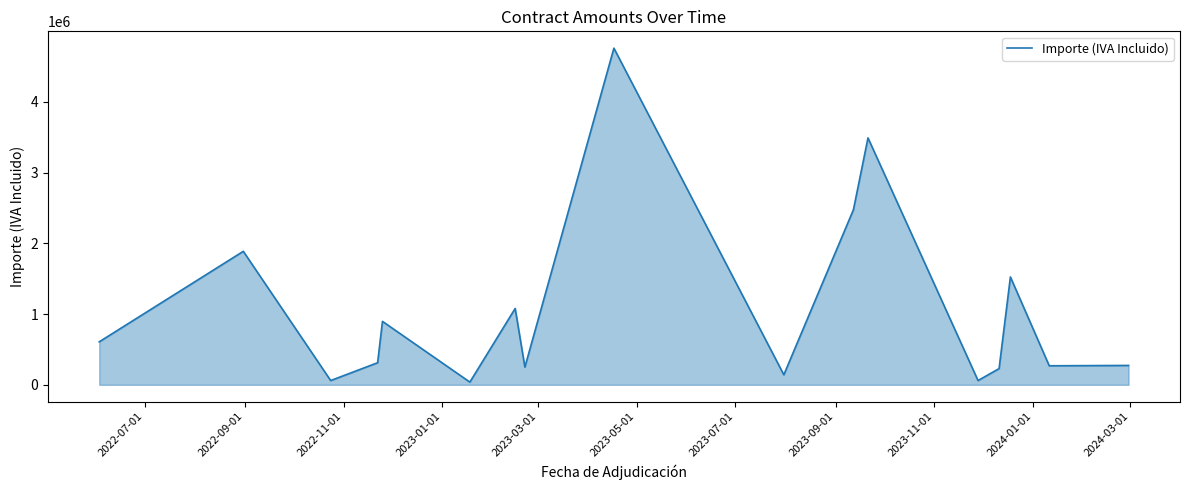

What is the difference between the maximum and minimum values?

4722272.5